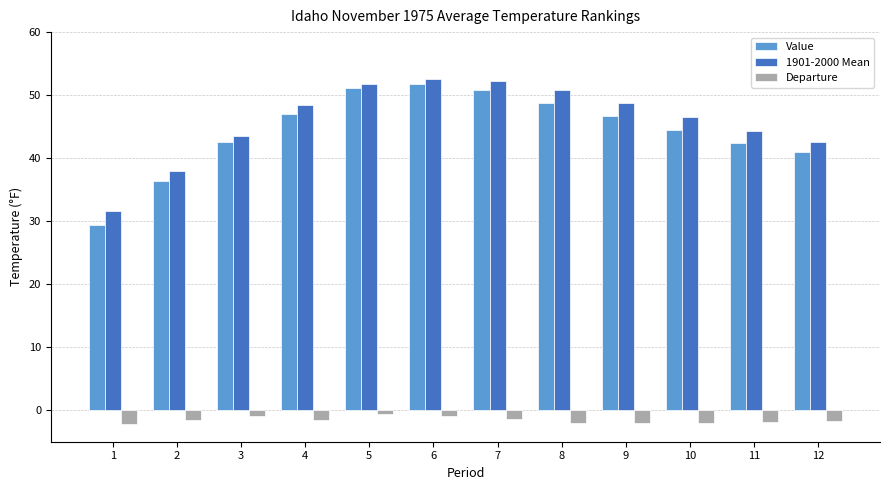

What is the value of the 1901-2000 Mean bar at the 10th from the left?

46.5